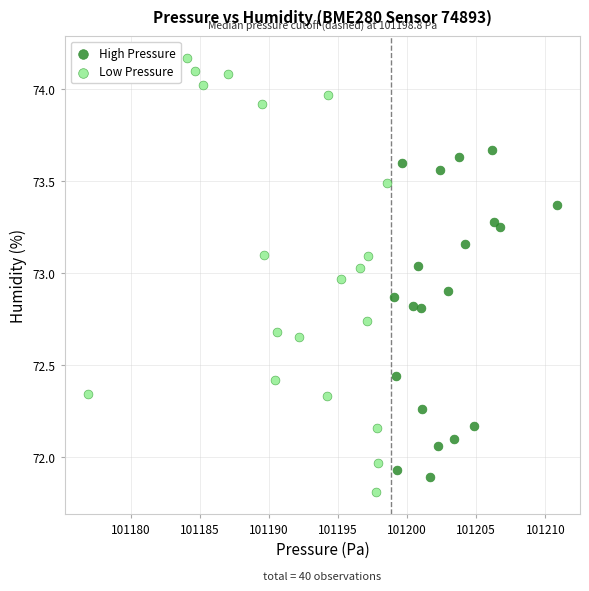

Which series has the widest spread of Y values?

Low Pressure